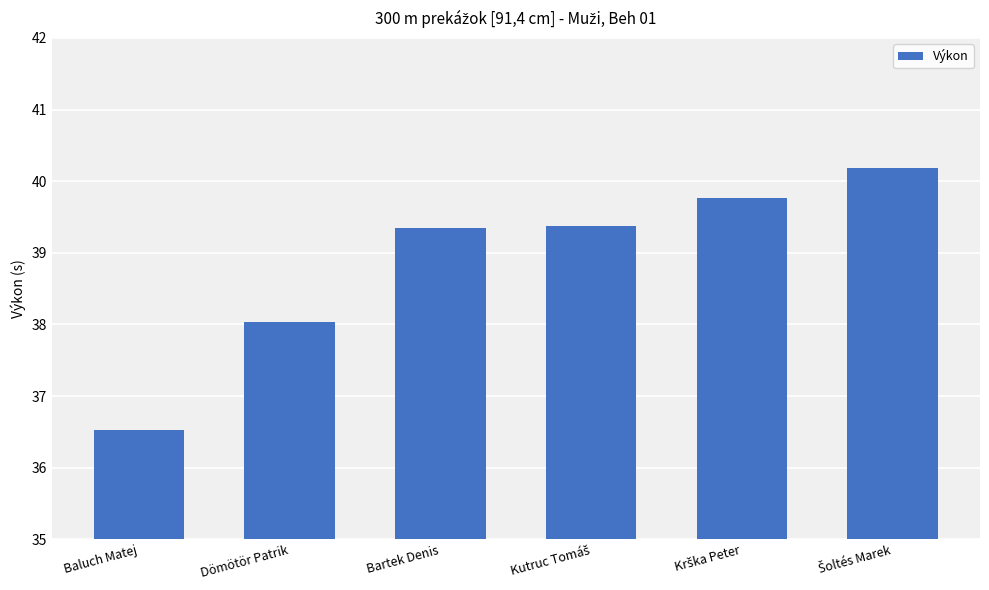

What is the label of the 6th bar from the right?

Baluch Matej